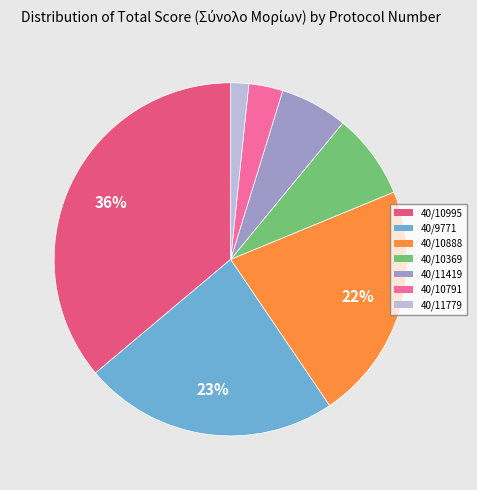

The 40/10369 slice represents 8% of the pie. True or false?

True